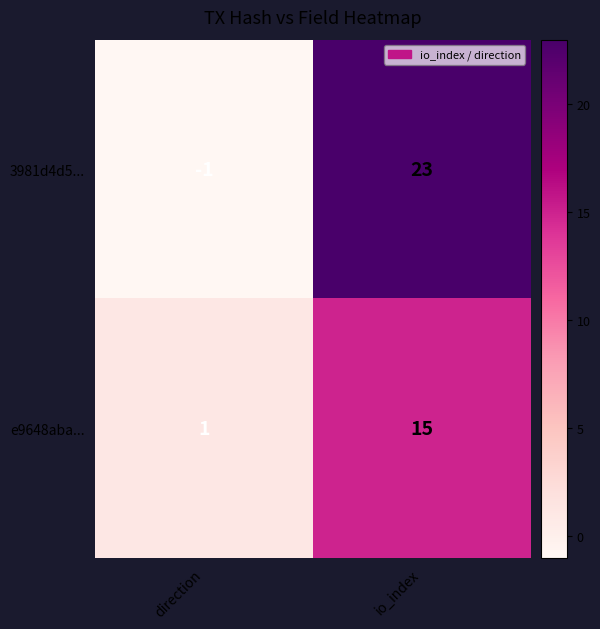

The 3981d4d5... series shows -1 at direction. True or false?

True